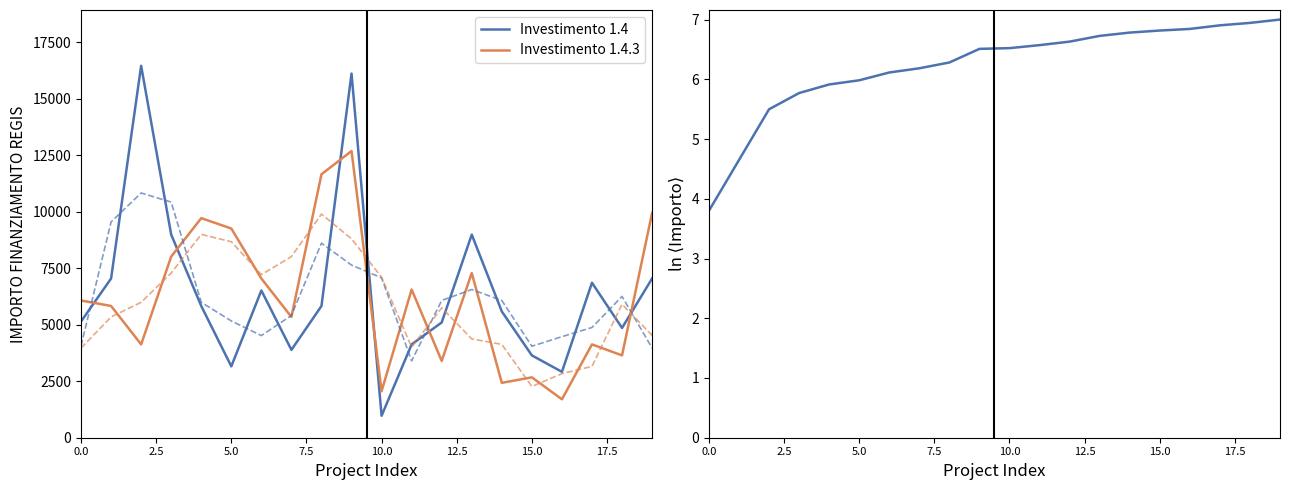

True or false: Investimento 1.4.3 and Investimento 1.4 intersect in this chart.

True